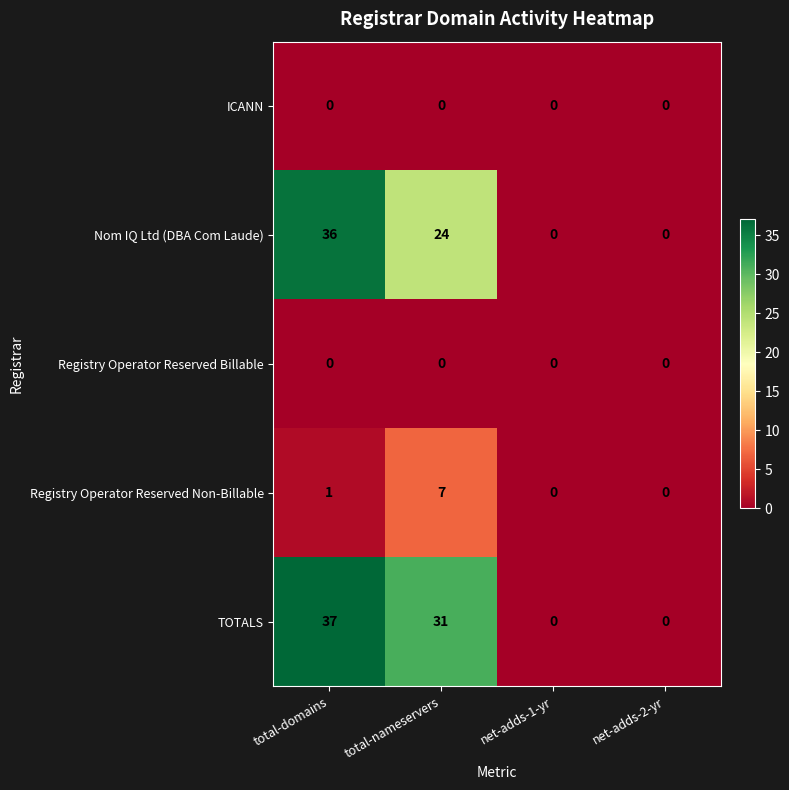

What is the average value of the Nom IQ Ltd (DBA Com Laude) series?

15